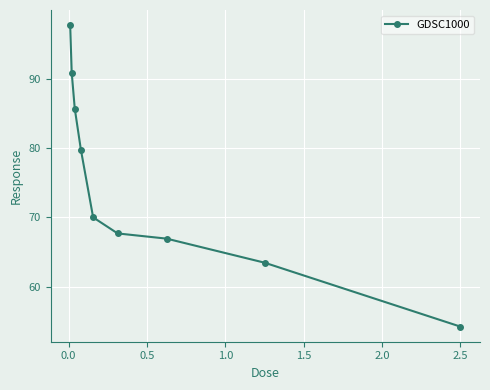

What is the minimum value shown in the chart?

54.2